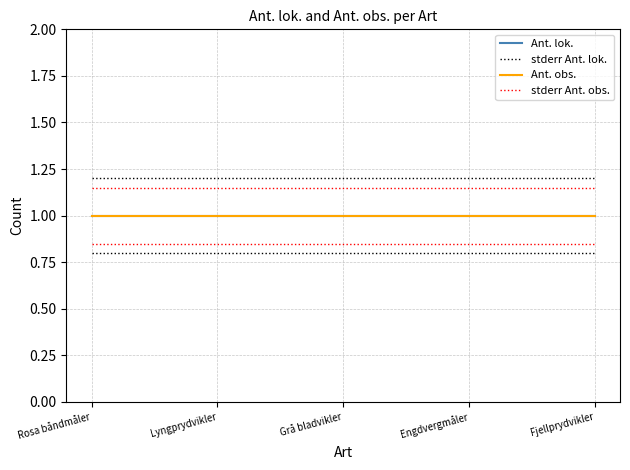

At which category is the sum across all series the highest?

Rosa båndmåler